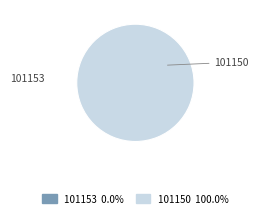

What portion of the pie excludes 101153?

100.0%